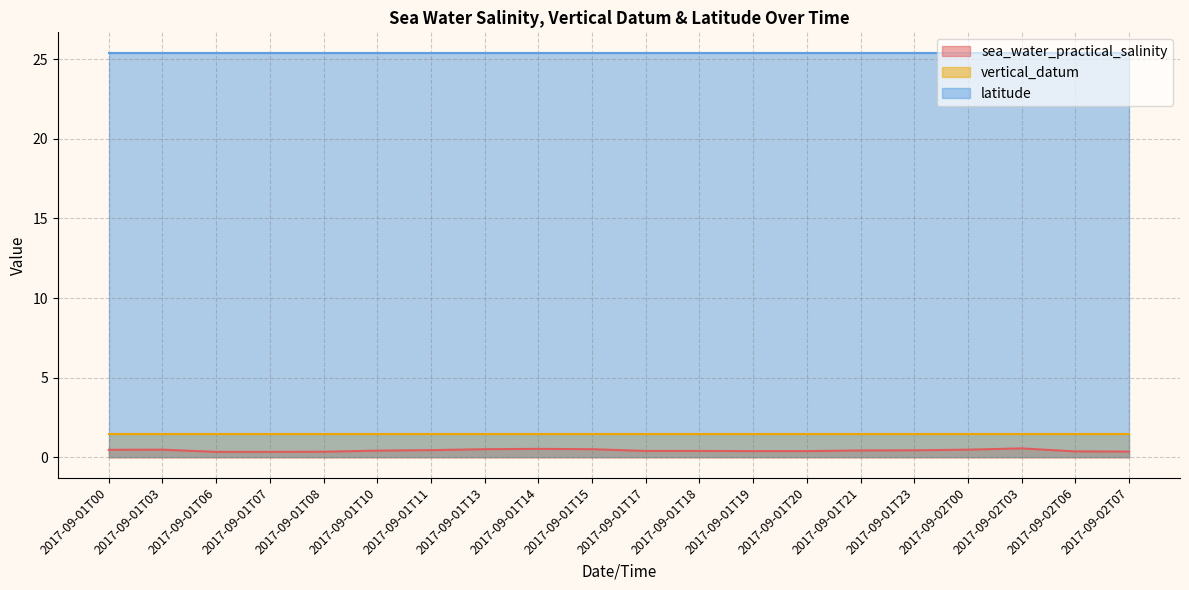

Reading left to right, what are all the values shown in this chart?

sea_water_practical_salinity: 2017-09-01T00=0.5	2017-09-01T03=0.5	2017-09-01T06=0.3	2017-09-01T07=0.3	2017-09-01T08=0.4	2017-09-01T10=0.4	2017-09-01T11=0.5	2017-09-01T13=0.5	2017-09-01T14=0.5	2017-09-01T15=0.5	2017-09-01T17=0.4	2017-09-01T18=0.4	2017-09-01T19=0.4	2017-09-01T20=0.4	2017-09-01T21=0.4	2017-09-01T23=0.5	2017-09-02T00=0.5	2017-09-02T03=0.6	2017-09-02T06=0.4	2017-09-02T07=0.4
vertical_datum: 2017-09-01T00=1.5	2017-09-01T03=1.5	2017-09-01T06=1.5	2017-09-01T07=1.5	2017-09-01T08=1.5	2017-09-01T10=1.5	2017-09-01T11=1.5	2017-09-01T13=1.5	2017-09-01T14=1.5	2017-09-01T15=1.5	2017-09-01T17=1.5	2017-09-01T18=1.5	2017-09-01T19=1.5	2017-09-01T20=1.5	2017-09-01T21=1.5	2017-09-01T23=1.5	2017-09-02T00=1.5	2017-09-02T03=1.5	2017-09-02T06=1.5	2017-09-02T07=1.5
latitude: 2017-09-01T00=25.4	2017-09-01T03=25.4	2017-09-01T06=25.4	2017-09-01T07=25.4	2017-09-01T08=25.4	2017-09-01T10=25.4	2017-09-01T11=25.4	2017-09-01T13=25.4	2017-09-01T14=25.4	2017-09-01T15=25.4	2017-09-01T17=25.4	2017-09-01T18=25.4	2017-09-01T19=25.4	2017-09-01T20=25.4	2017-09-01T21=25.4	2017-09-01T23=25.4	2017-09-02T00=25.4	2017-09-02T03=25.4	2017-09-02T06=25.4	2017-09-02T07=25.4